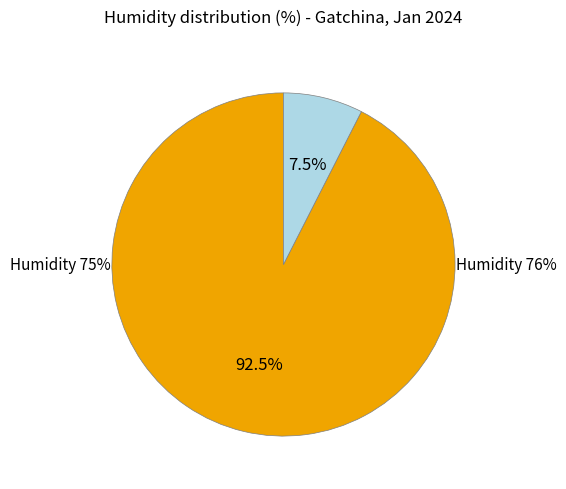

How many segments does this pie chart have?

2